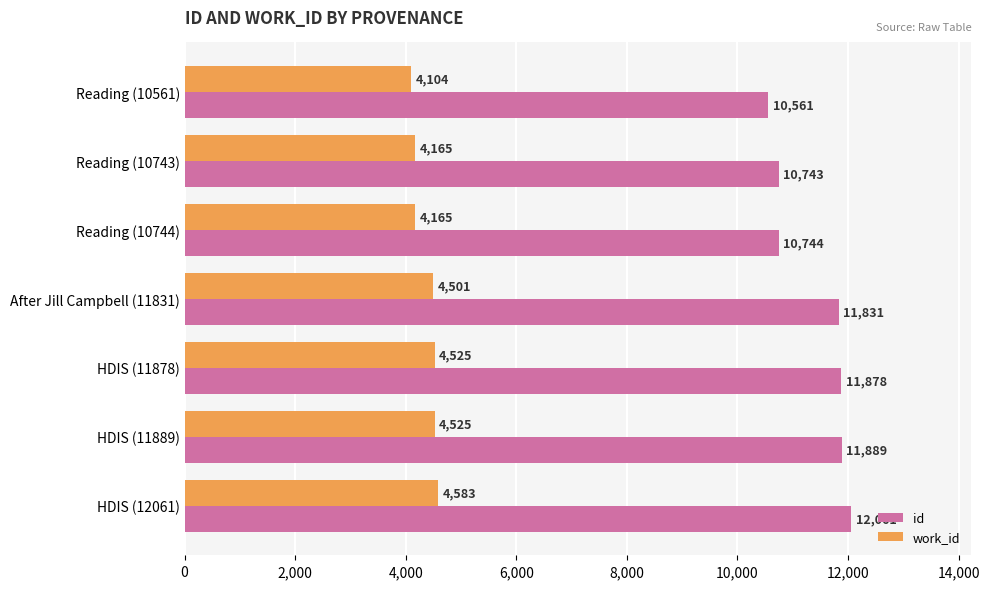

Is it true that work_id equals 4501 at After Jill Campbell (11831)?

True